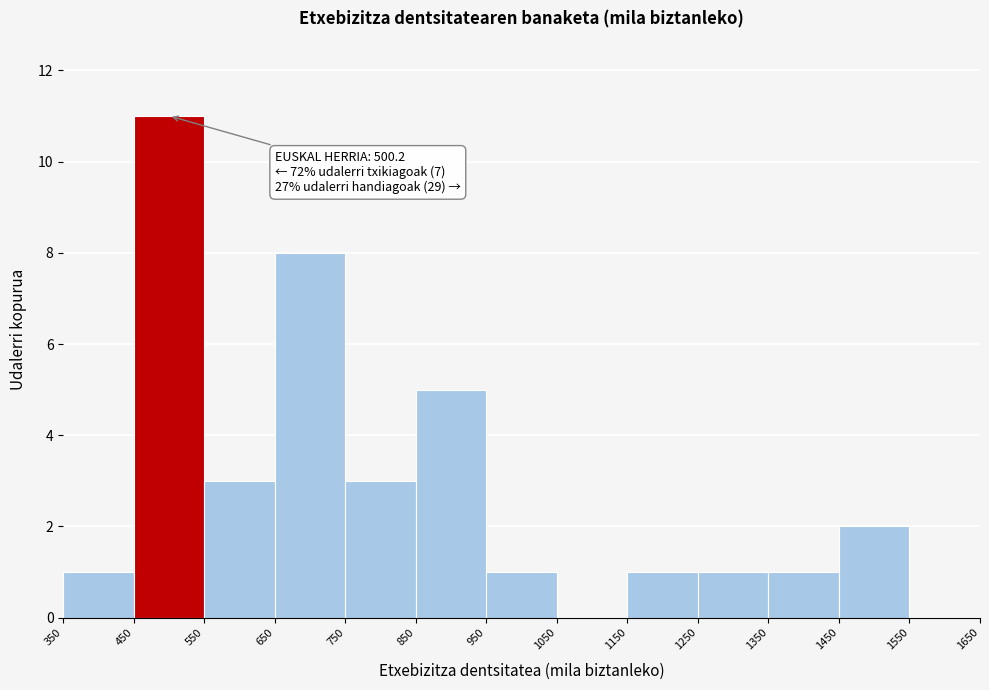

Which range on the x-axis has the tallest bar?

450 to 550